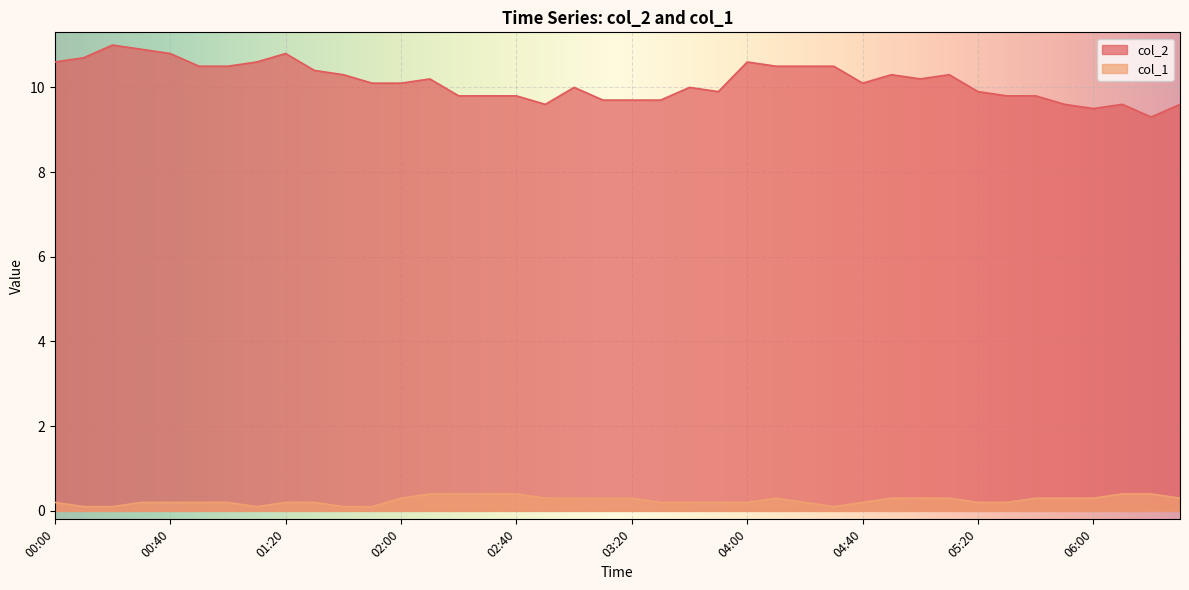

Which series changed the most between 00:00 and 04:20?

col_2